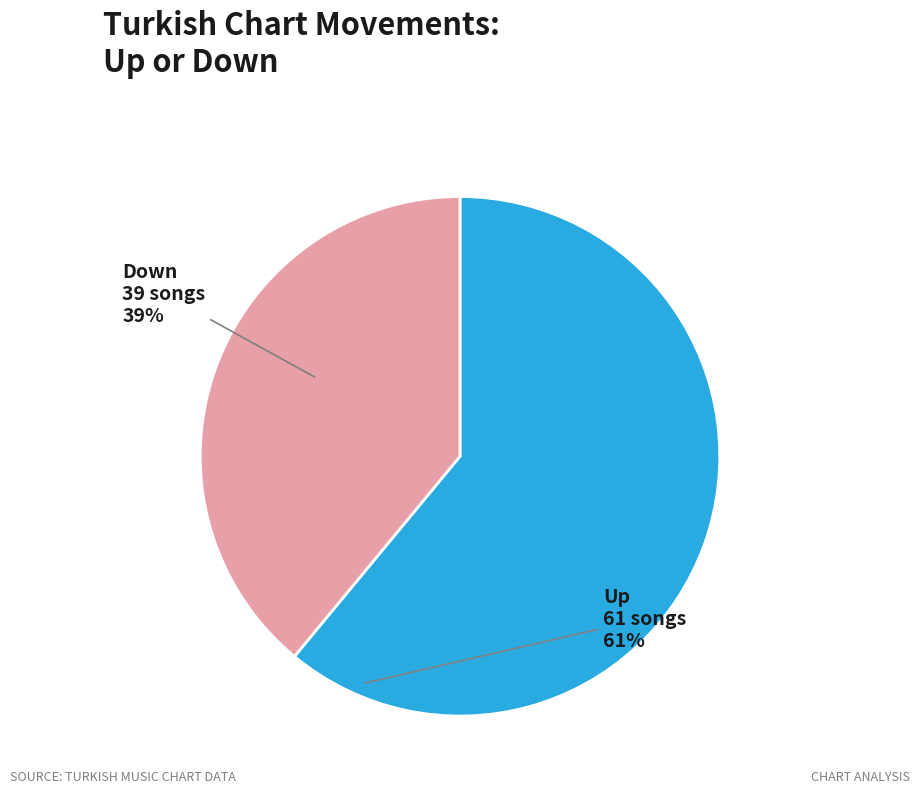

Is there any slice that represents more than half of the pie?

Yes